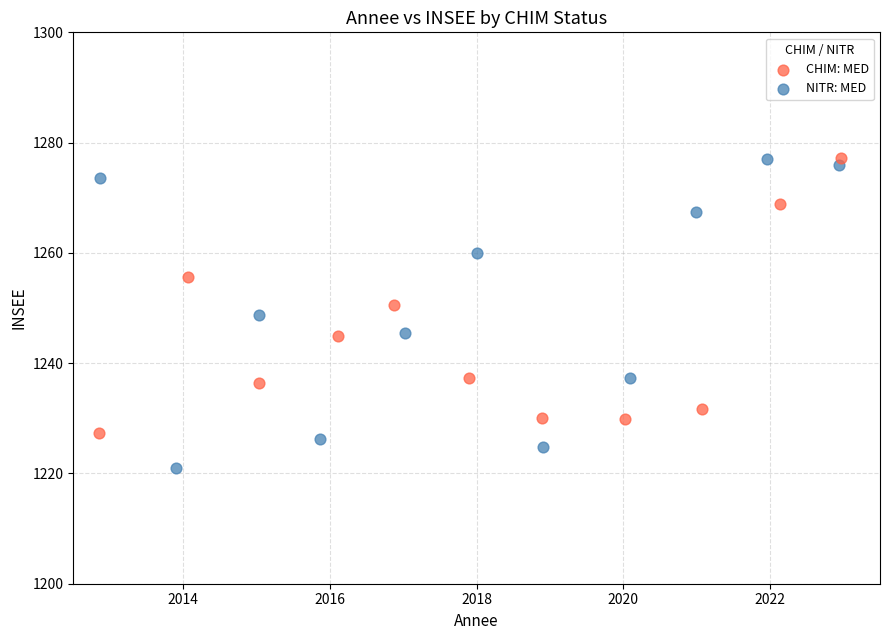

What are all the series names shown in the legend?

CHIM: MED, NITR: MED